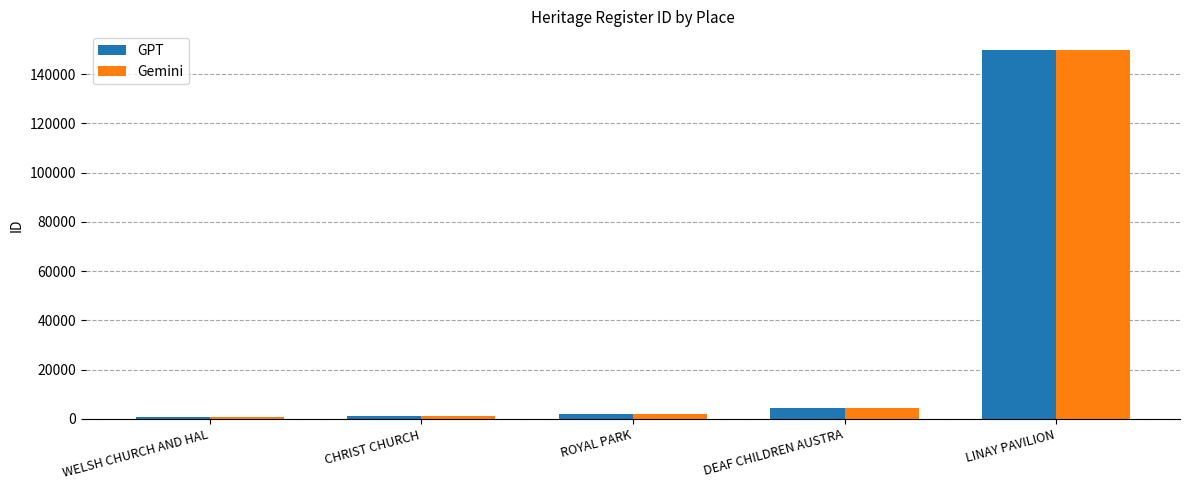

What is the value of the Gemini bar at the 1st from the left?

770